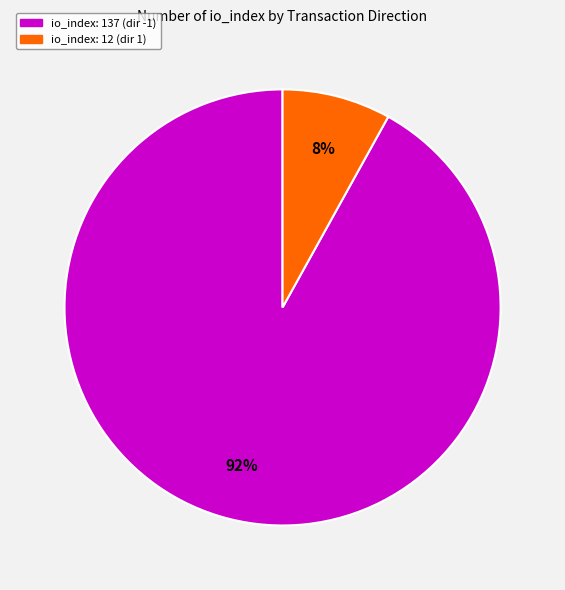

Which has a higher value, io_index: 12 (dir 1) or io_index: 137 (dir -1)?

io_index: 137 (dir -1)